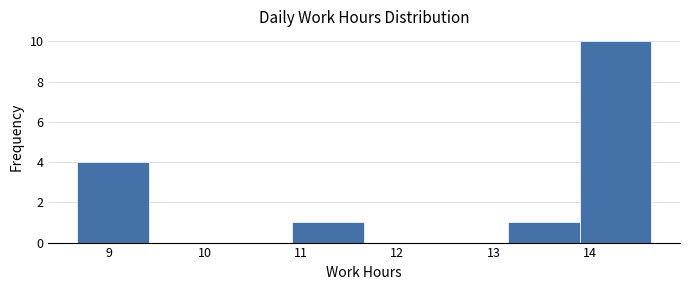

Over which range of the x-axis is the bar tallest?

13.9 to 14.6